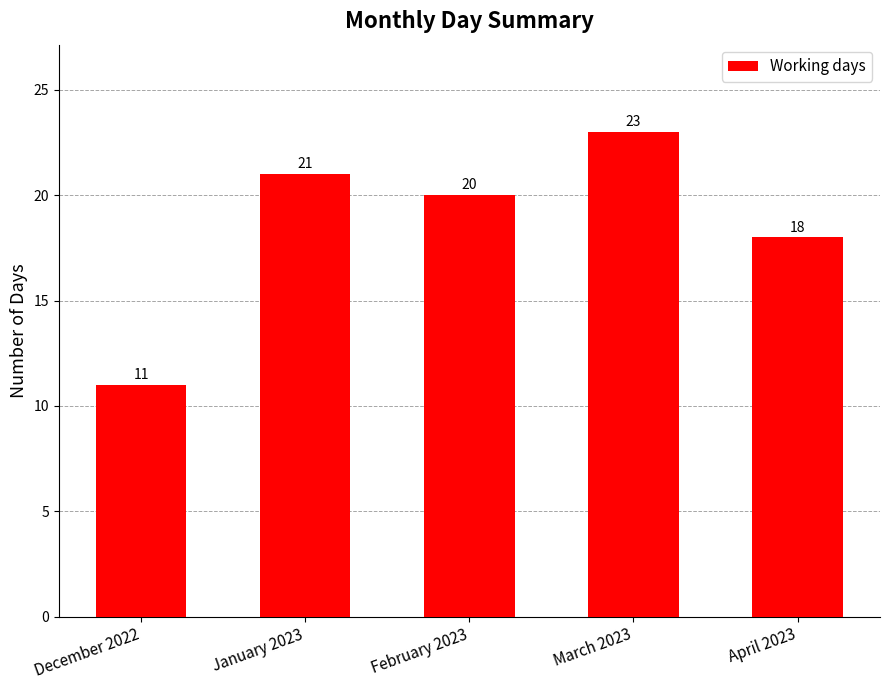

What is the change in value from February 2023 to April 2023?

-2